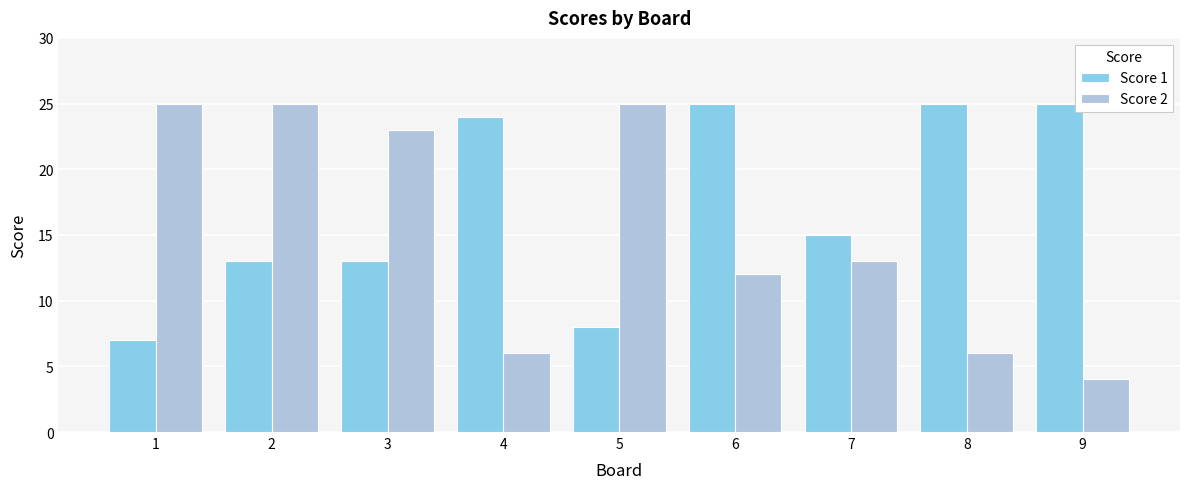

Which category has the lowest value in the Score 1 series?

1